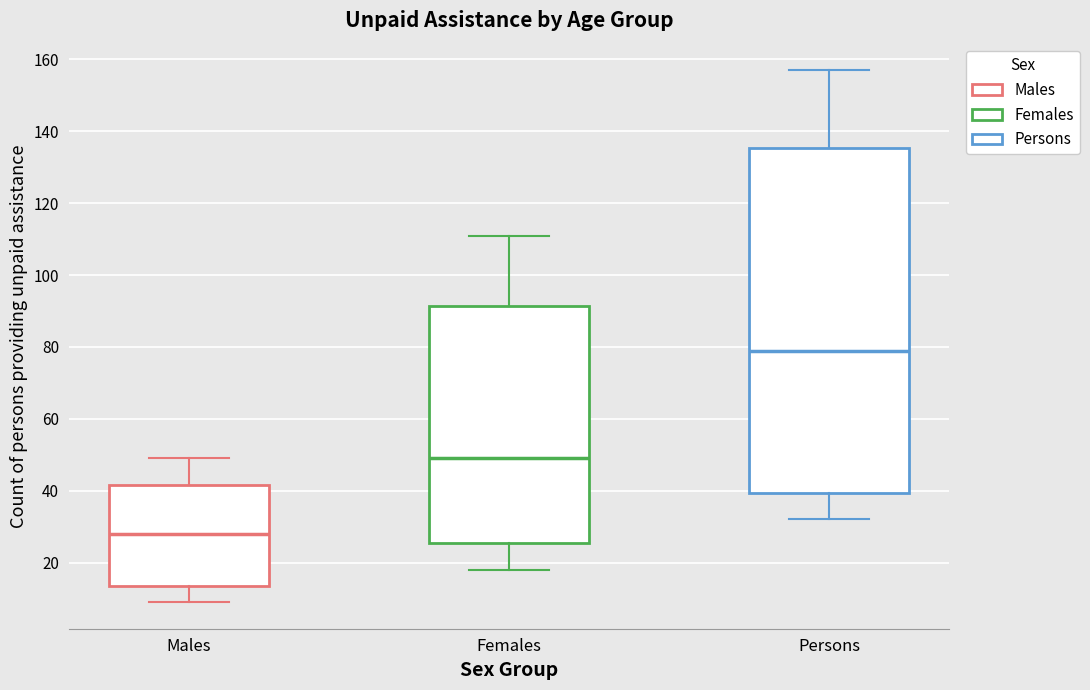

Which box has the lowest median line?

Males